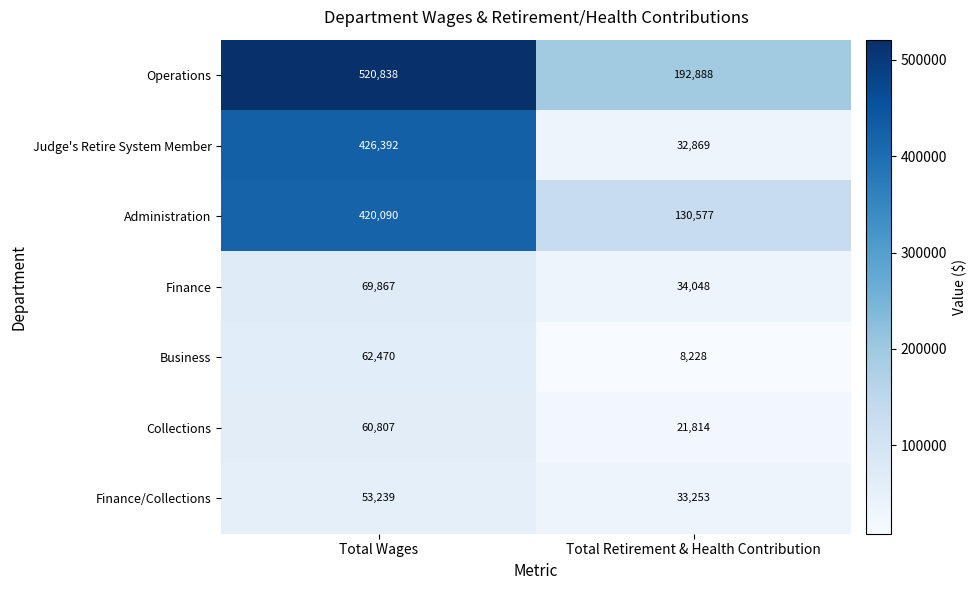

Which label corresponds to the smallest value in the chart?

Total Retirement & Health Contribution